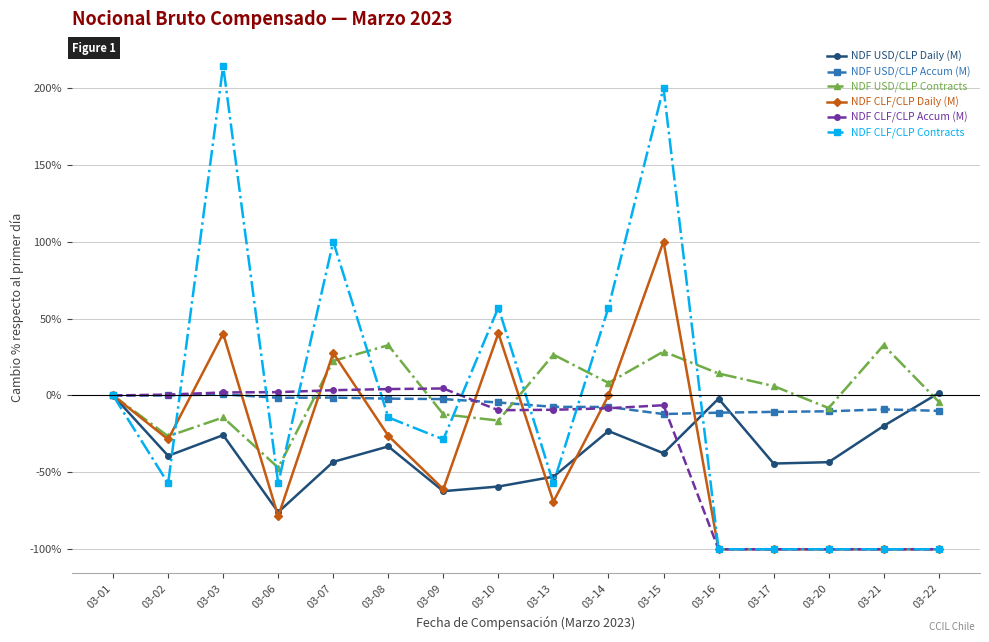

What is the value of the NDF CLF/CLP Daily (M) point at the 6th from the left?

-26.2